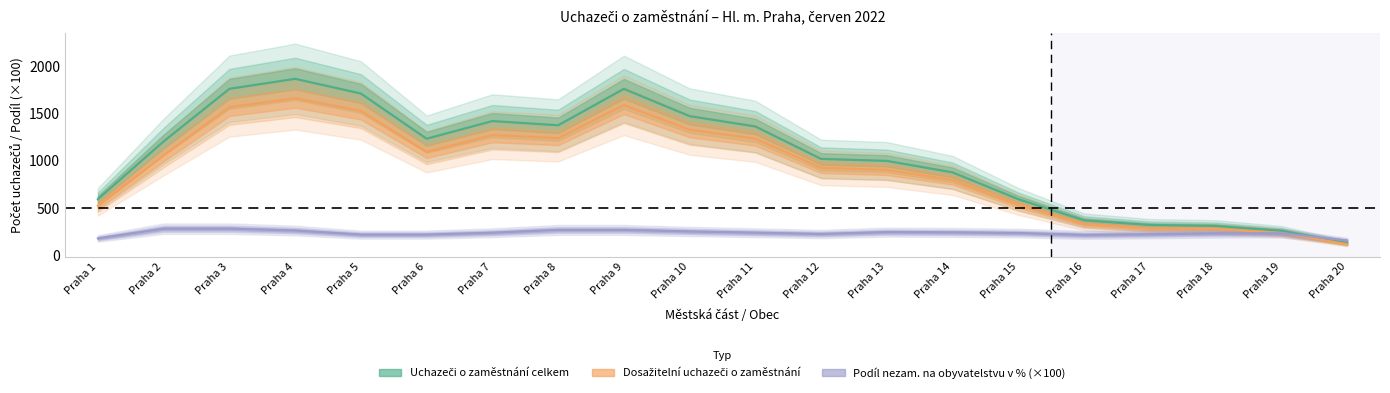

How many data points does each series have?

20